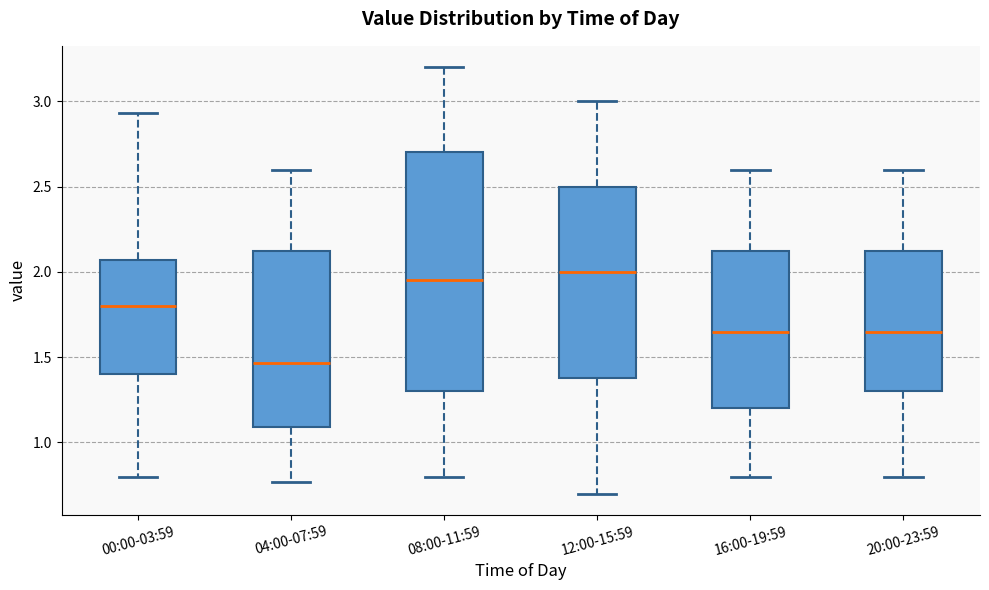

Where does the lower whisker of the box for 12:00-15:59 end on the y-axis? The values are not printed on the chart, so give them approximately, as read against the axis.

0.70